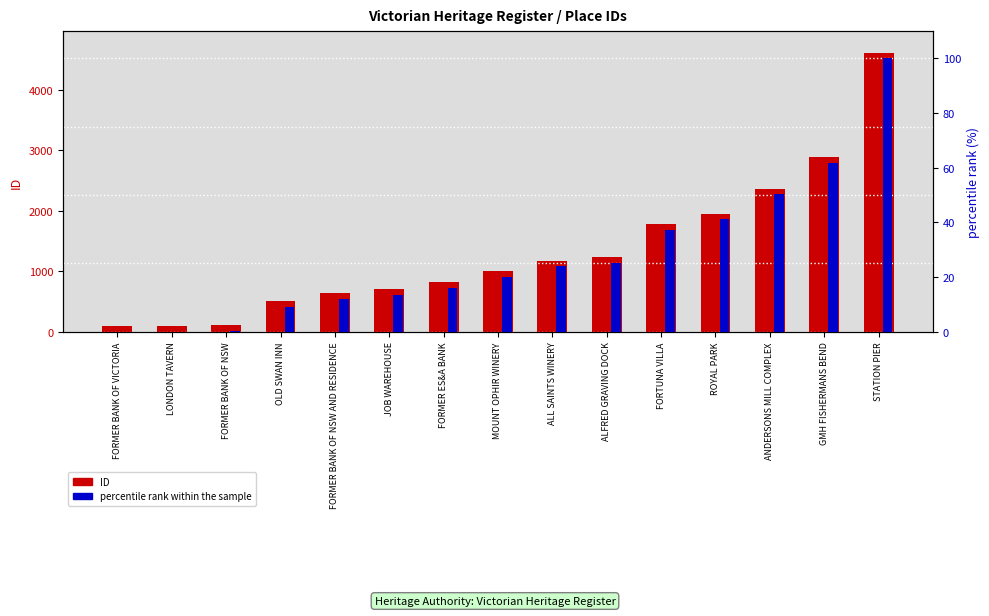

Reading left to right, transcribe all the data shown in this chart.

ID: FORMER BANK OF VICTORIA=98.0	LONDON TAVERN=99.0	FORMER BANK OF NSW=112.0	OLD SWAN INN=511.0	FORMER BANK OF NSW AND RESIDENCE=639.0	JOB WAREHOUSE=700.0	FORMER ES&A BANK=819.0	MOUNT OPHIR WINERY=1005.0	ALL SAINTS WINERY=1173.0	ALFRED GRAVING DOCK=1231.0	FORTUNA VILLA=1775.0	ROYAL PARK=1954.0	ANDERSONS MILL COMPLEX=2366.0	GMH FISHERMANS BEND=2882.0	STATION PIER=4603.0
percentile rank within the sample: FORMER BANK OF VICTORIA=0.0	LONDON TAVERN=0.0	FORMER BANK OF NSW=0.3	OLD SWAN INN=9.2	FORMER BANK OF NSW AND RESIDENCE=12.0	JOB WAREHOUSE=13.4	FORMER ES&A BANK=16.0	MOUNT OPHIR WINERY=20.1	ALL SAINTS WINERY=23.9	ALFRED GRAVING DOCK=25.1	FORTUNA VILLA=37.2	ROYAL PARK=41.2	ANDERSONS MILL COMPLEX=50.3	GMH FISHERMANS BEND=61.8	STATION PIER=100.0